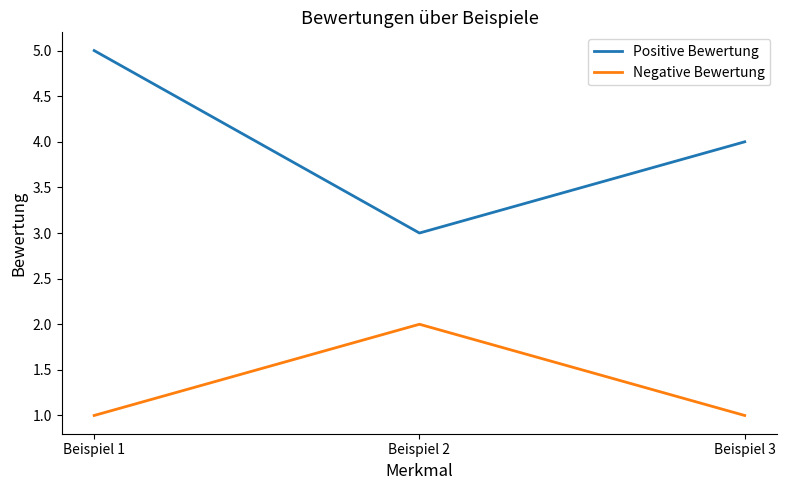

List the series in order of their overall mean, highest first.

Positive Bewertung, Negative Bewertung